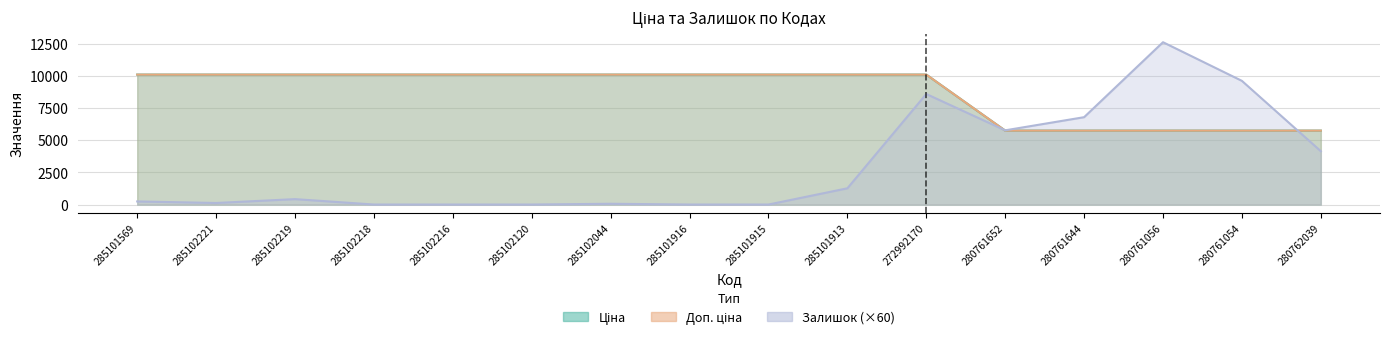

What is the lowest value of the Доп. ціна series?

5736.9